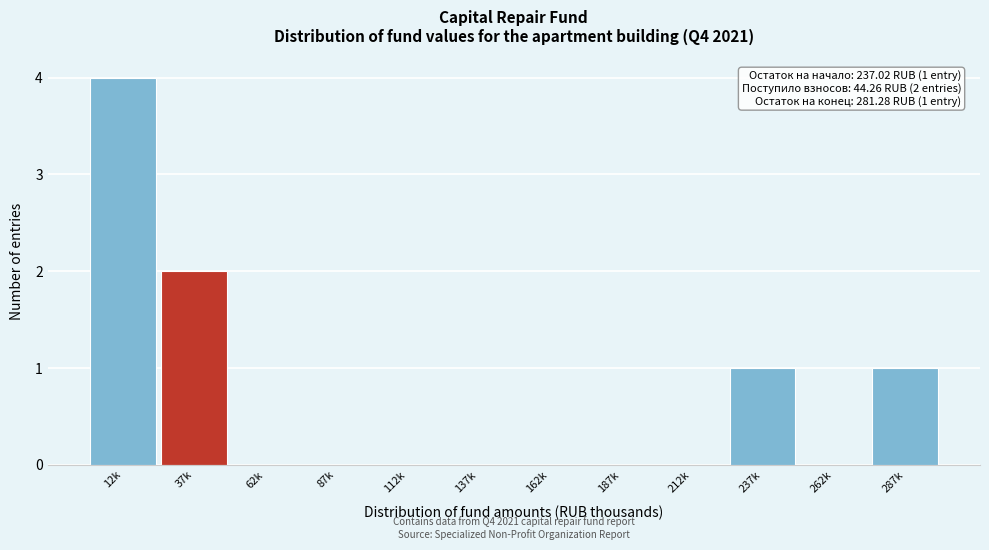

Reading left to right, extract all data points from this chart.

12k=4	37k=2	62k=0	87k=0	112k=0	137k=0	162k=0	187k=0	212k=0	237k=1	262k=0	287k=1